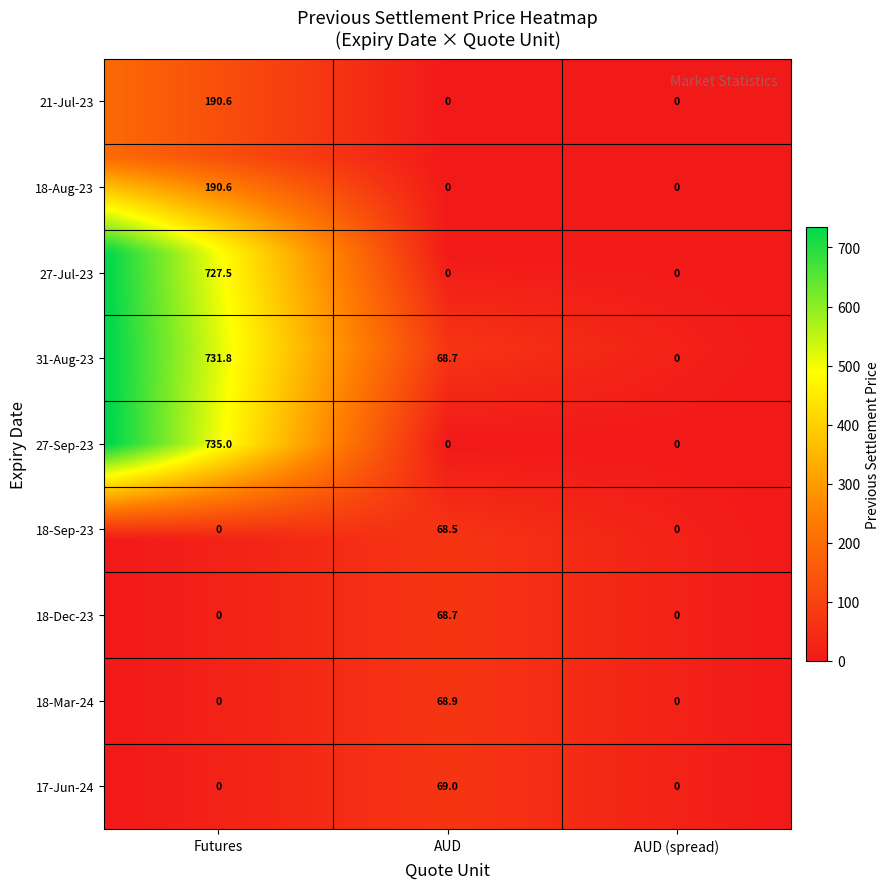

The 17-Jun-24 series shows 0.0 at 27-Jul-23. True or false?

True